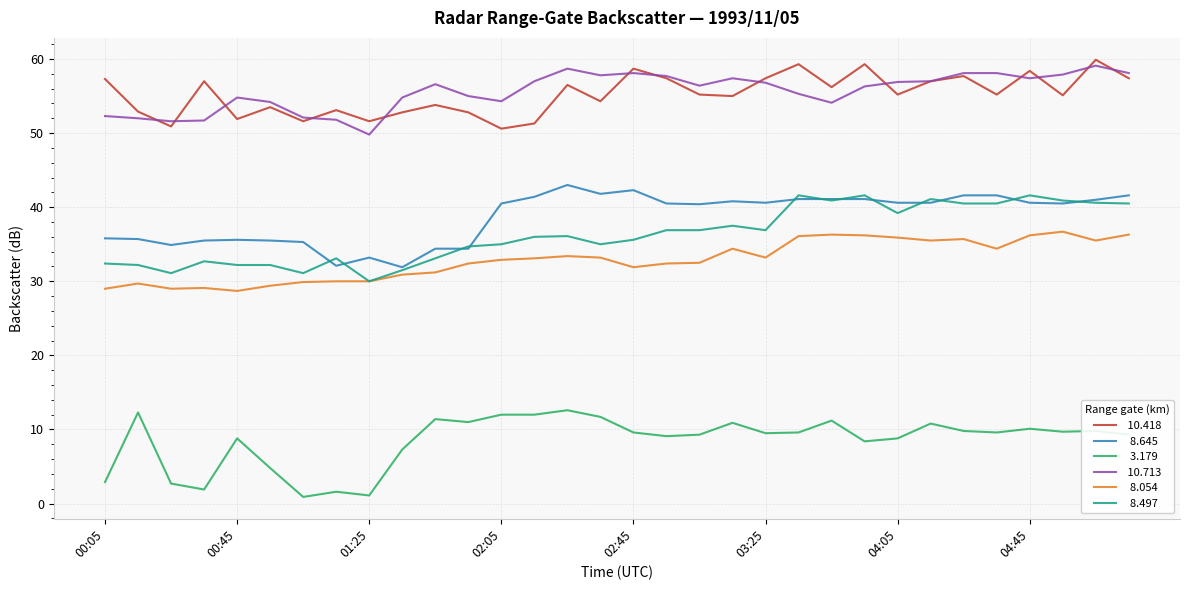

How many lines are shown in the chart?

6